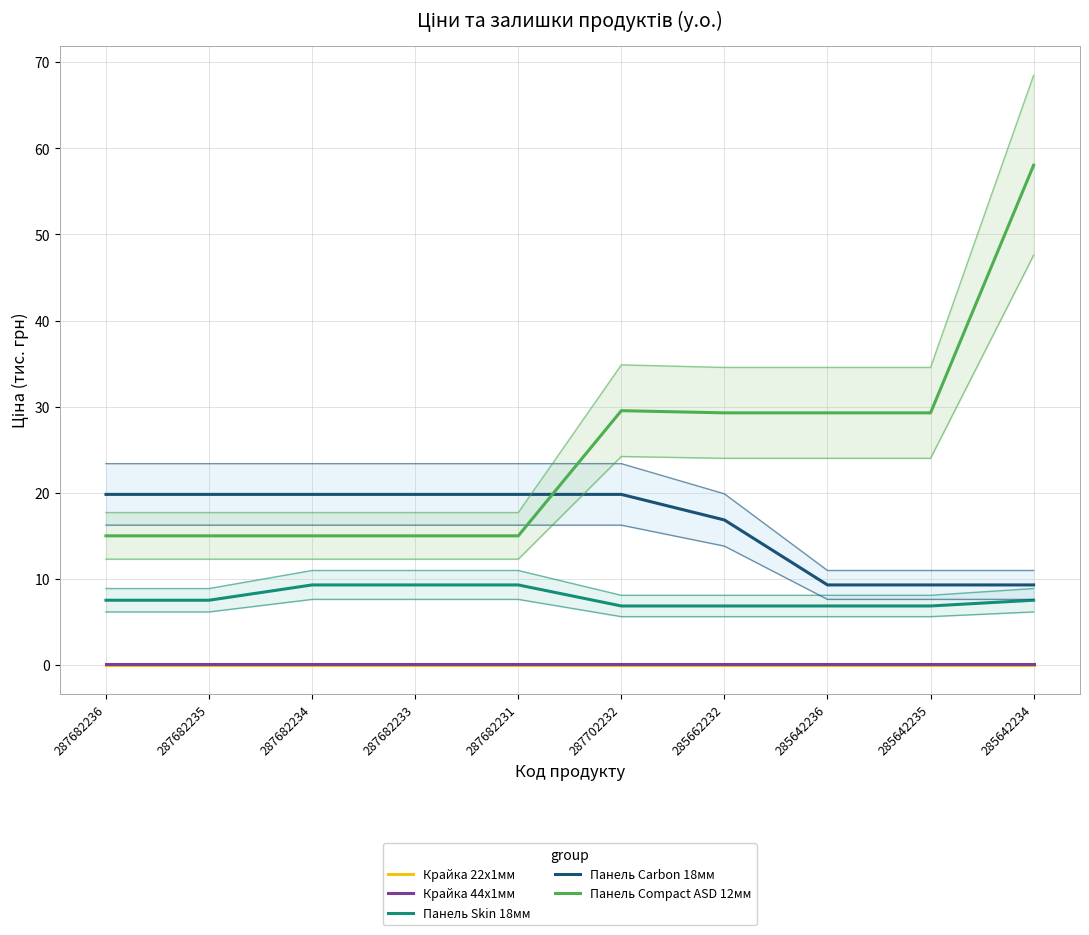

Which series has the largest range (max minus min)?

Панель Compact ASD 12мм